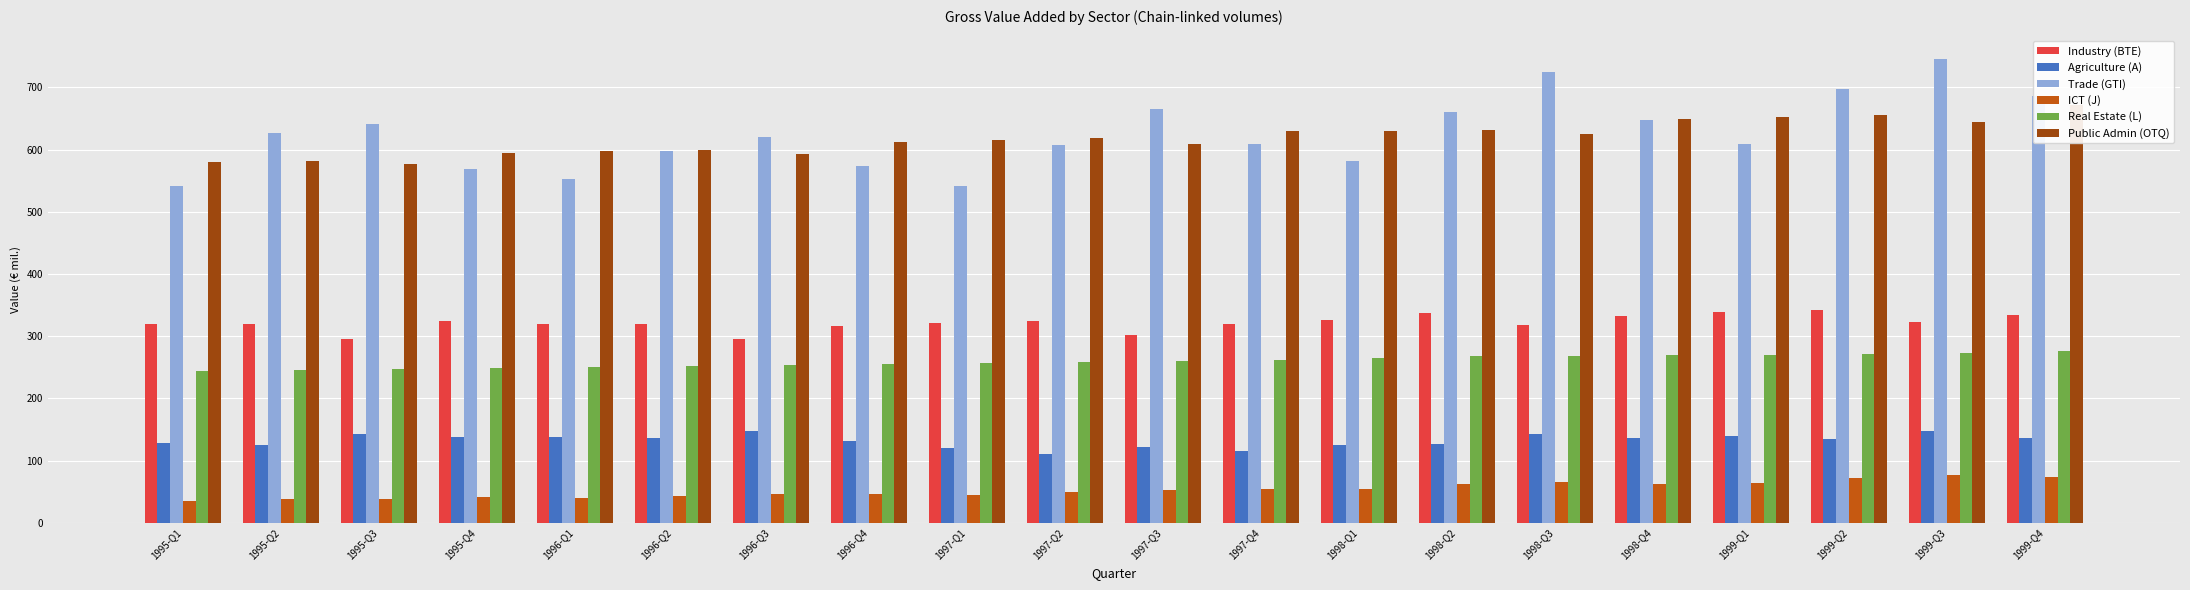

What value does the Real Estate (L) series have at 1996-Q3?

254.1